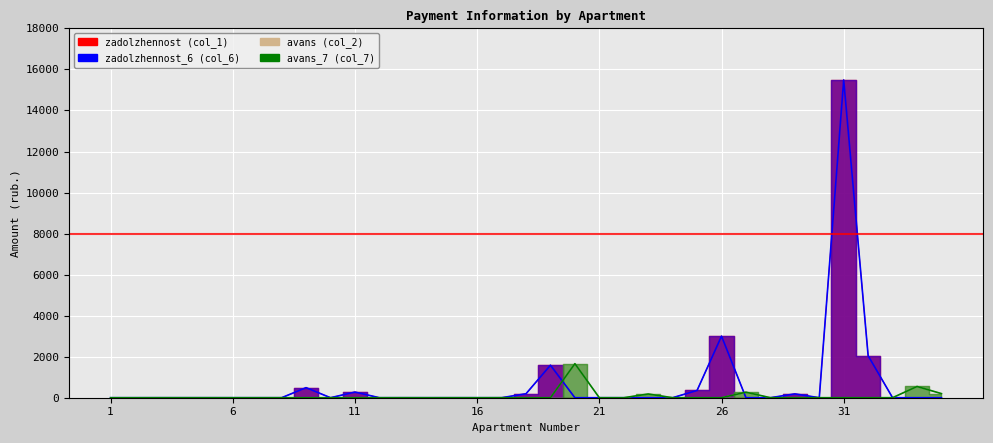

Reading right to left, transcribe all the data shown in this chart.

zadolzhennost (col_1): 0.0	0.0	0.0	2046.5	15488.1	0.0	186.3	0.0	0.0	3002.3	354.9	0.0	0.0	0.0	0.0	0.0	1585.3	193.4	0.0	0.0	0.0	0.0	0.0	0.0	275.8	0.0	489.7	0.0	0.0	0.0	0.0	0.0	0.0	0.0	0.0
zadolzhennost_6 (col_6): 0.0	0.0	0.0	2046.5	15488.1	0.0	186.3	0.0	0.0	3002.3	354.9	0.0	0.0	0.0	0.0	0.0	1585.3	193.4	0.0	0.0	0.0	0.0	0.0	0.0	275.8	0.0	489.7	0.0	0.0	0.0	0.0	0.0	0.0	0.0	0.0
avans (col_2): 200.0	547.9	1.0	0.0	0.0	0.4	0.0	0.8	269.6	0.0	0.0	0.5	182.0	0.0	0.7	1659.7	0.0	0.0	1.4	0.0	0.6	0.0	0.9	0.0	0.0	0.0	0.0	0.6	0.4	0.3	0.9	0.7	1.1	0.0	0.0
avans_7 (col_7): 200.0	547.9	1.0	0.0	0.0	0.4	0.0	0.8	269.6	0.0	0.0	0.5	182.0	0.0	0.7	1659.7	0.0	0.0	1.4	0.0	0.6	0.0	0.9	0.0	0.0	0.0	0.0	0.6	0.4	0.3	0.9	0.7	1.1	0.0	0.0